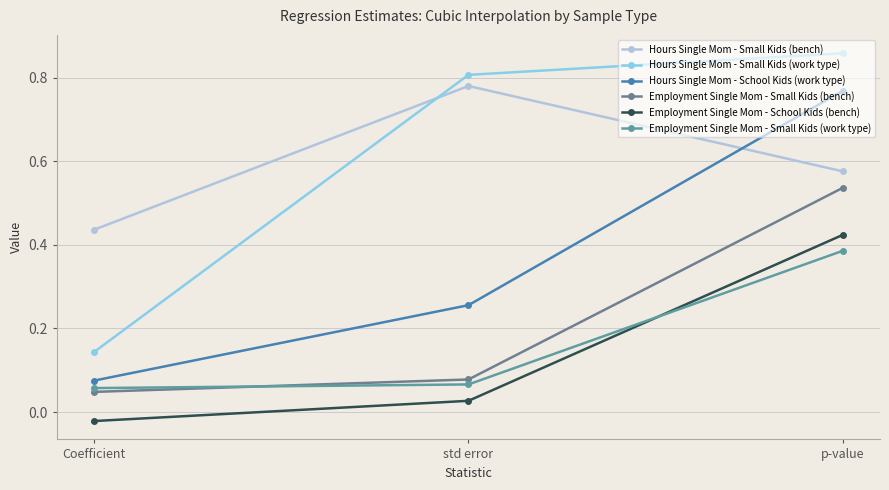

Which label corresponds to the smallest value in the chart?

Coefficient